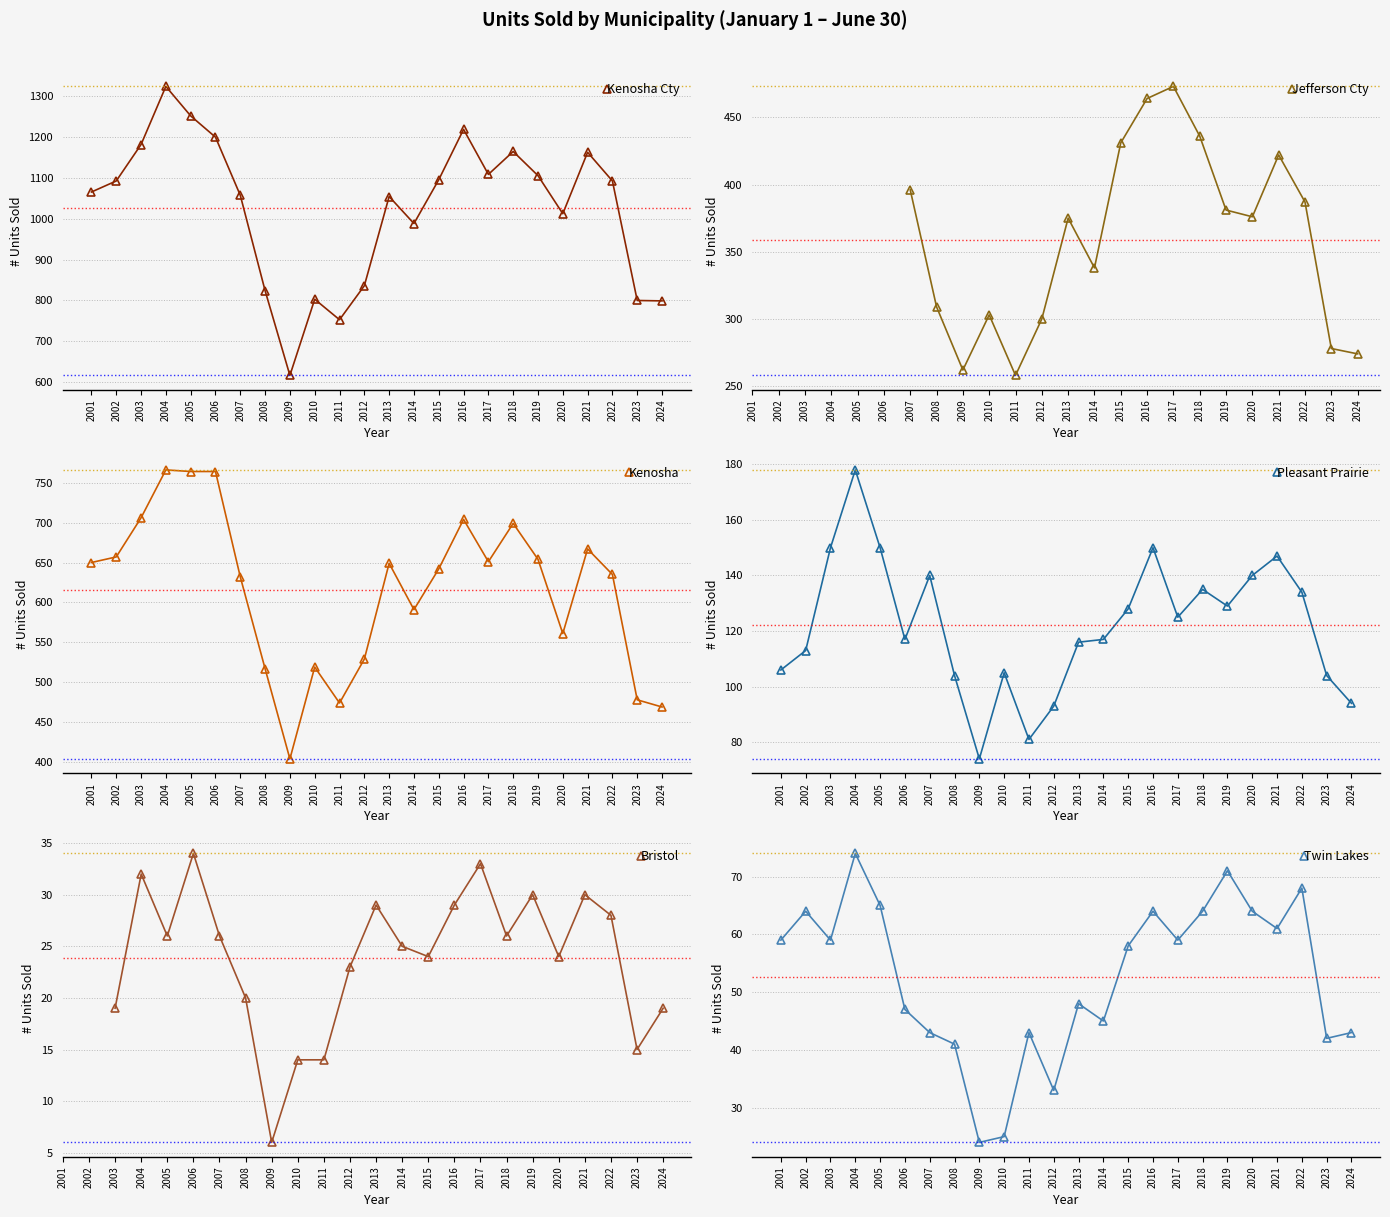

How many data points in Bristol are above 25?

11